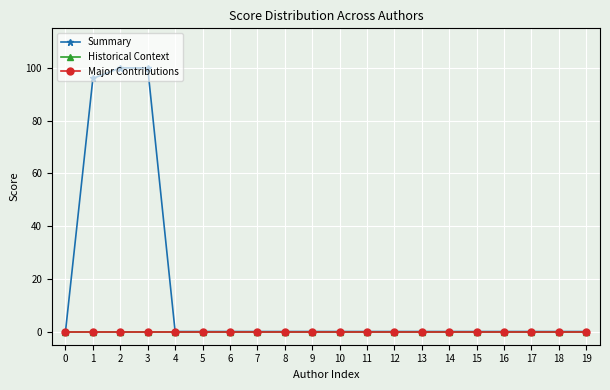

True or false: Summary has more than 1 points higher than both neighbors.

False